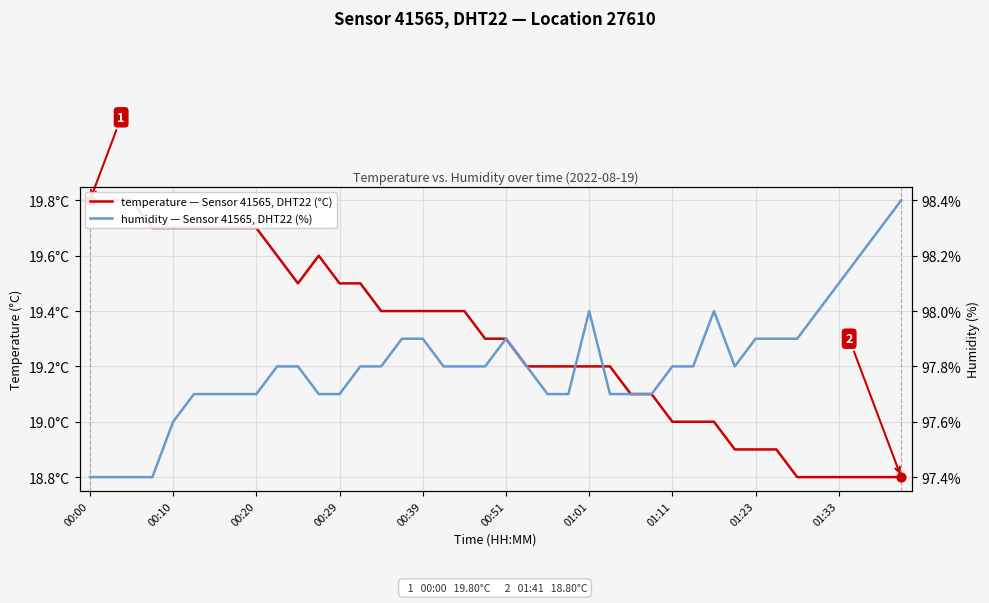

Which series reaches the minimum Y coordinate?

temperature — Sensor 41565, DHT22 (°C)